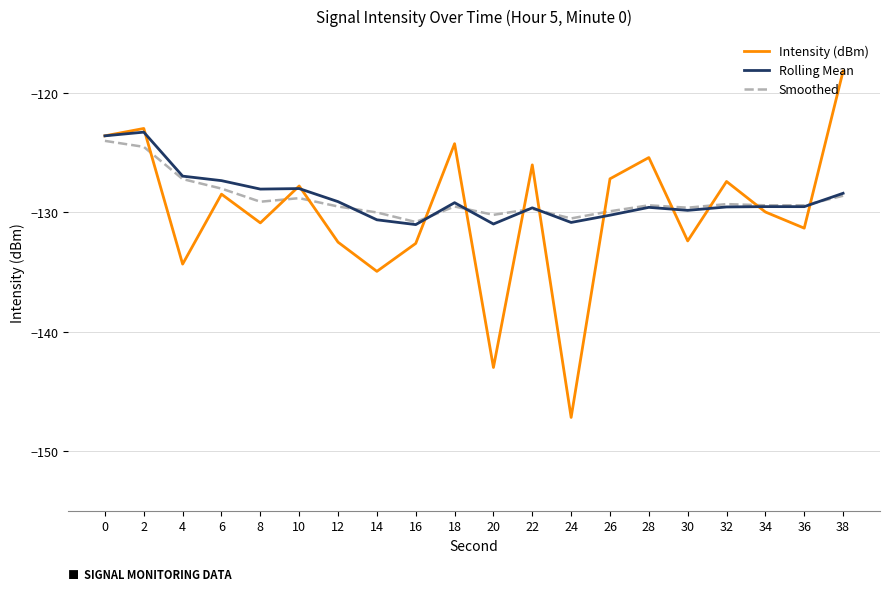

What is the difference between the highest and lowest values at 32?

2.1